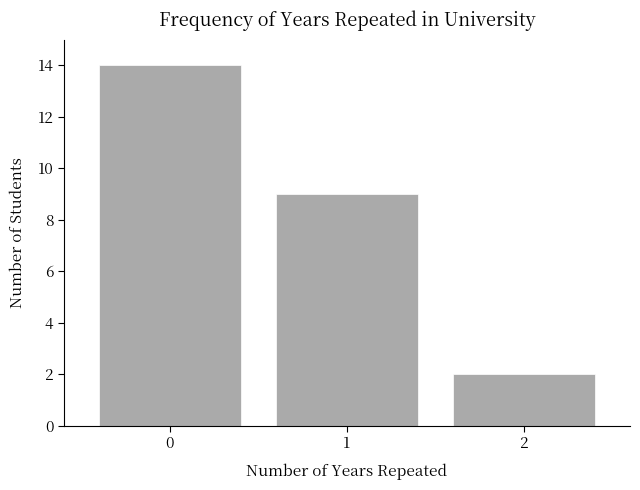

Reading left to right, list all the values displayed in this chart.

0=14	1=9	2=2